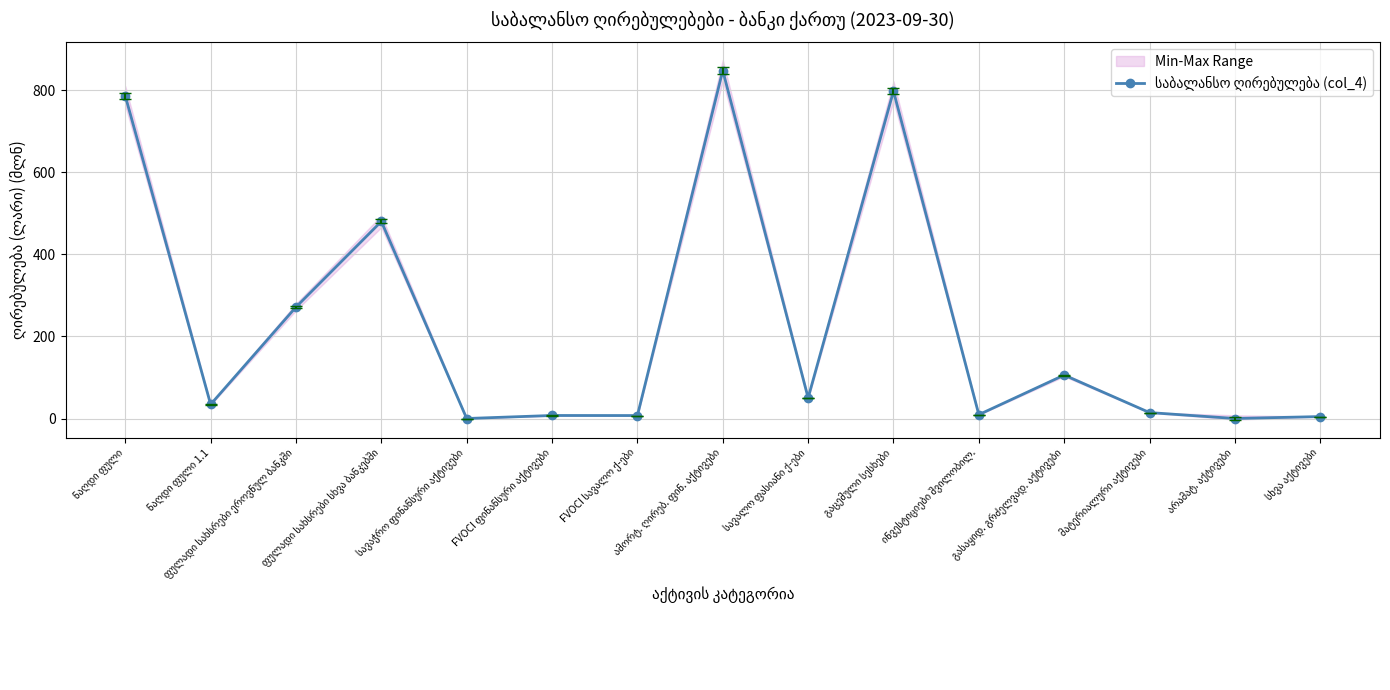

Where does the data first go above 34?

ნაღდი ფული